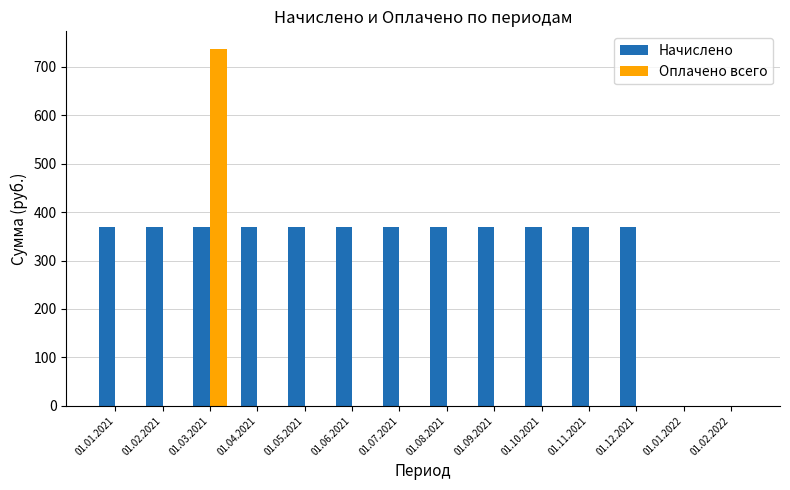

Which category has the highest value in the Оплачено всего series?

01.03.2021